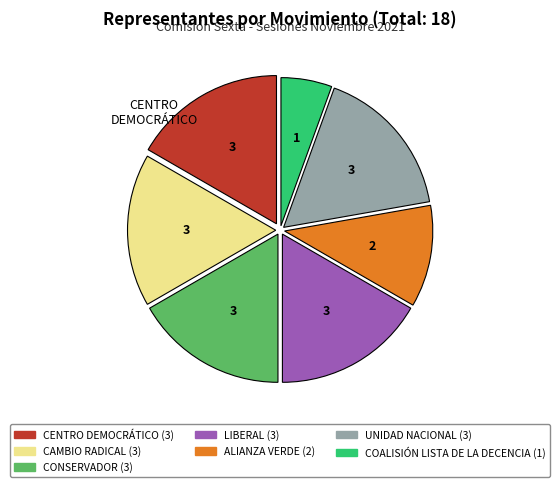

Does any single category account for the majority?

No